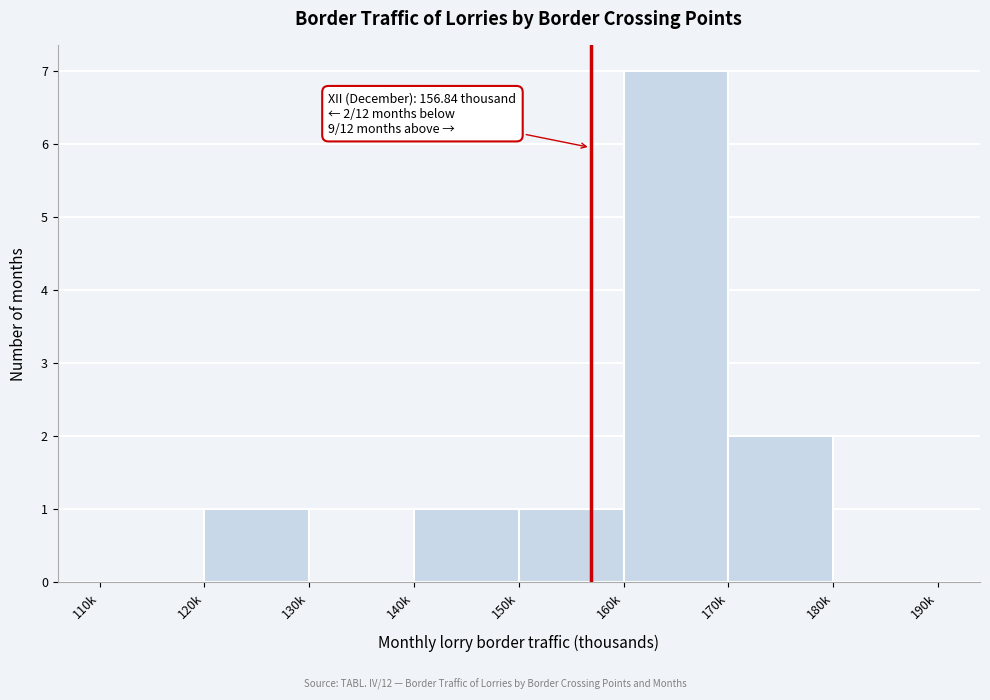

Reading left to right, list all the values displayed in this chart.

110k=0	120k=1	130k=0	140k=1	150k=1	160k=7	170k=2	180k=0